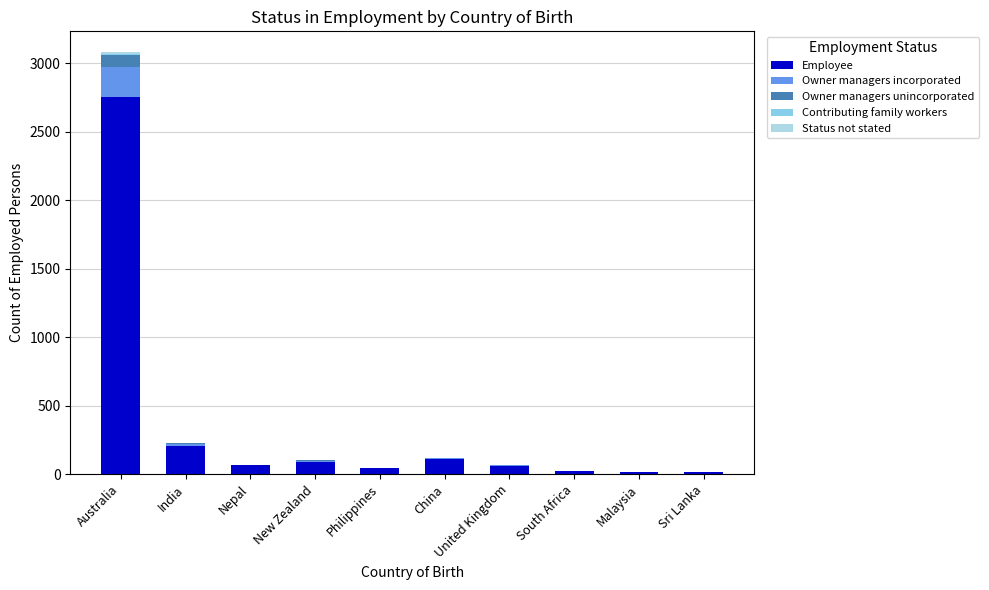

Which has a higher value, Australia or Philippines?

Australia